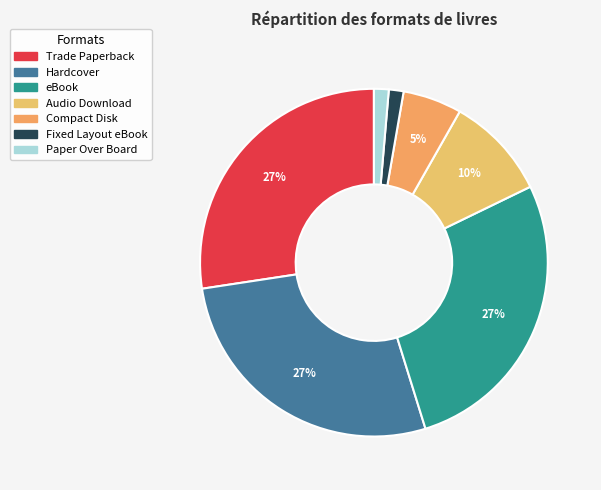

To the nearest percent, what is the difference between the Paper Over Board and Audio Download slice percentages?

8%